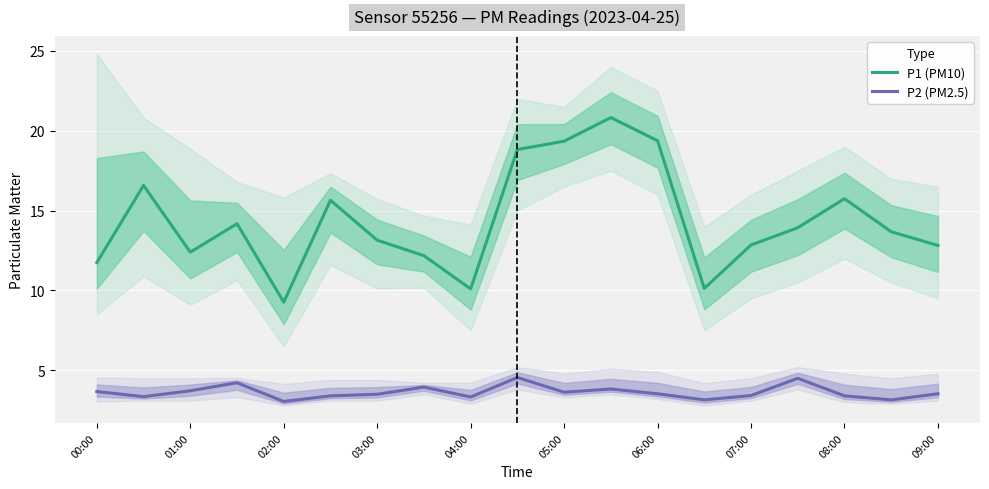

What is the highest value of the P1 (PM10) series?

20.8